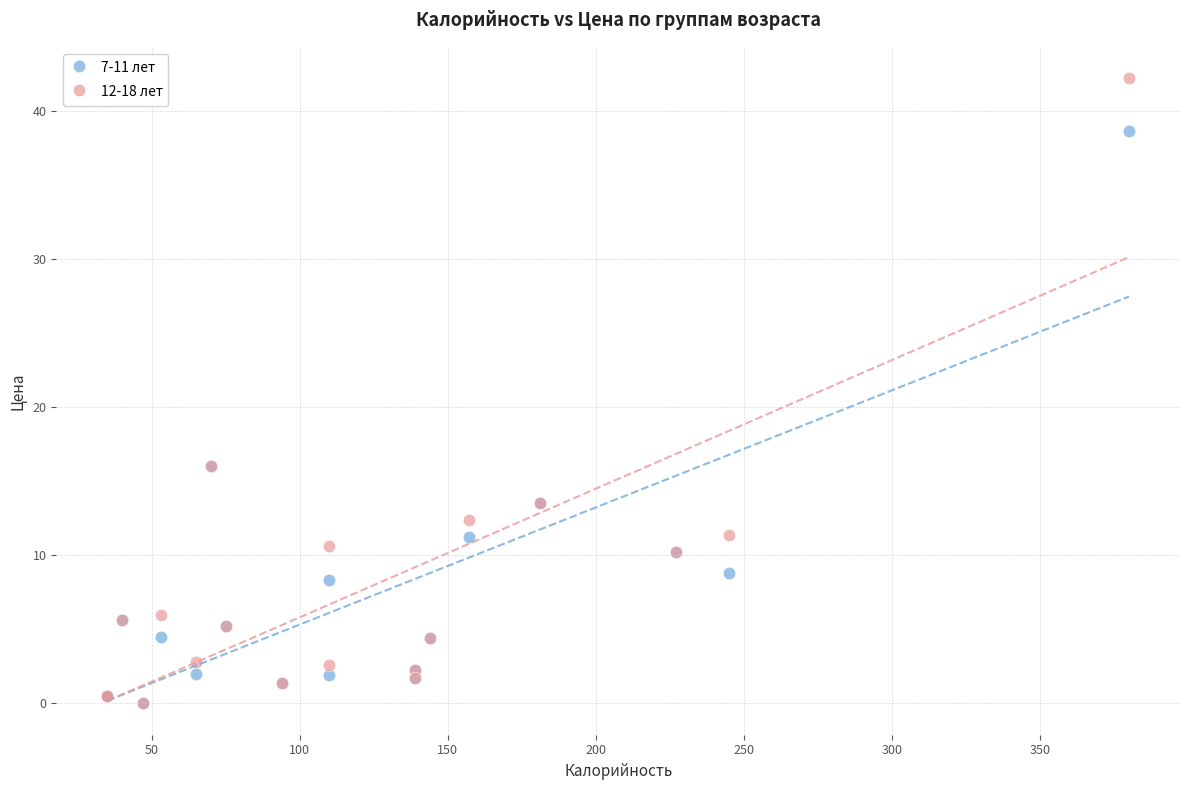

What are all the series names shown in the legend?

7-11 лет, 12-18 лет